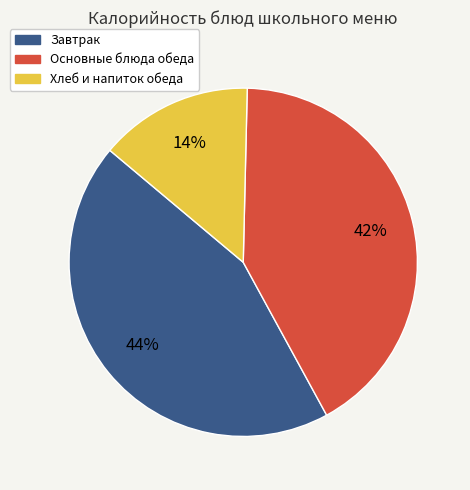

Does any single category account for the majority?

No